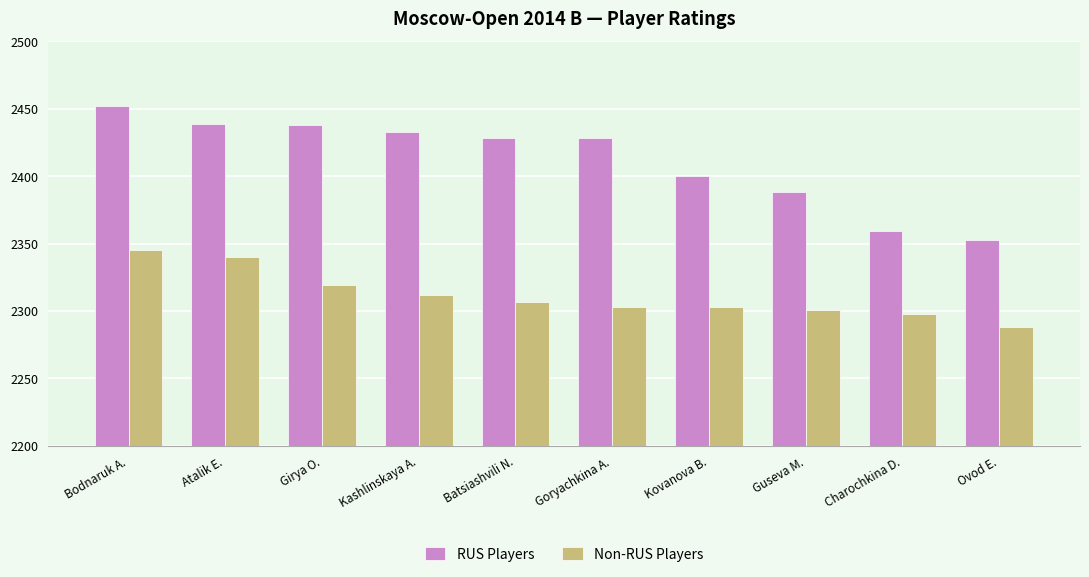

What is the difference between the highest and lowest values at Goryachkina A.?

125